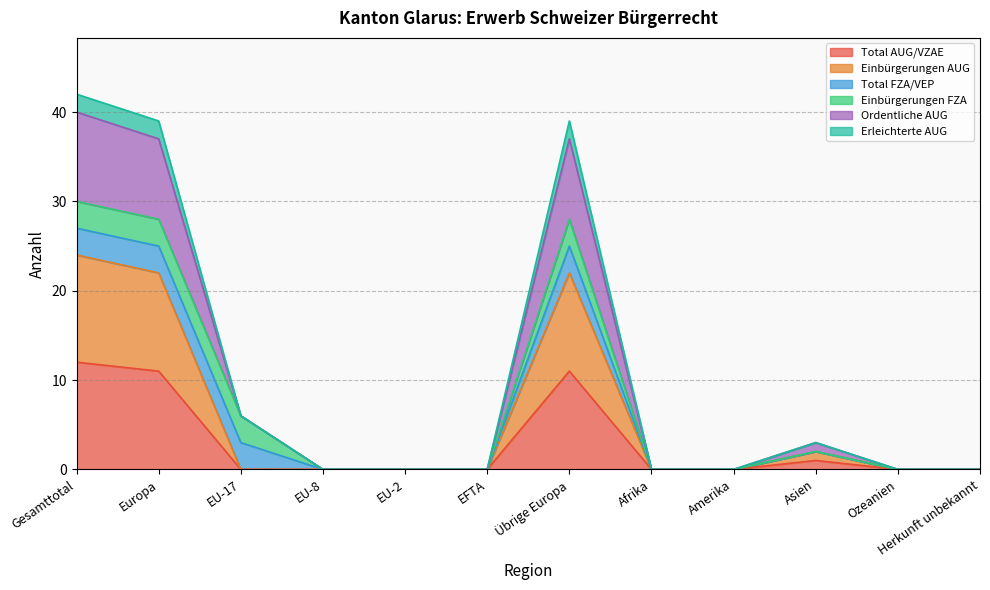

At which category is the sum across all series the highest?

Gesamttotal